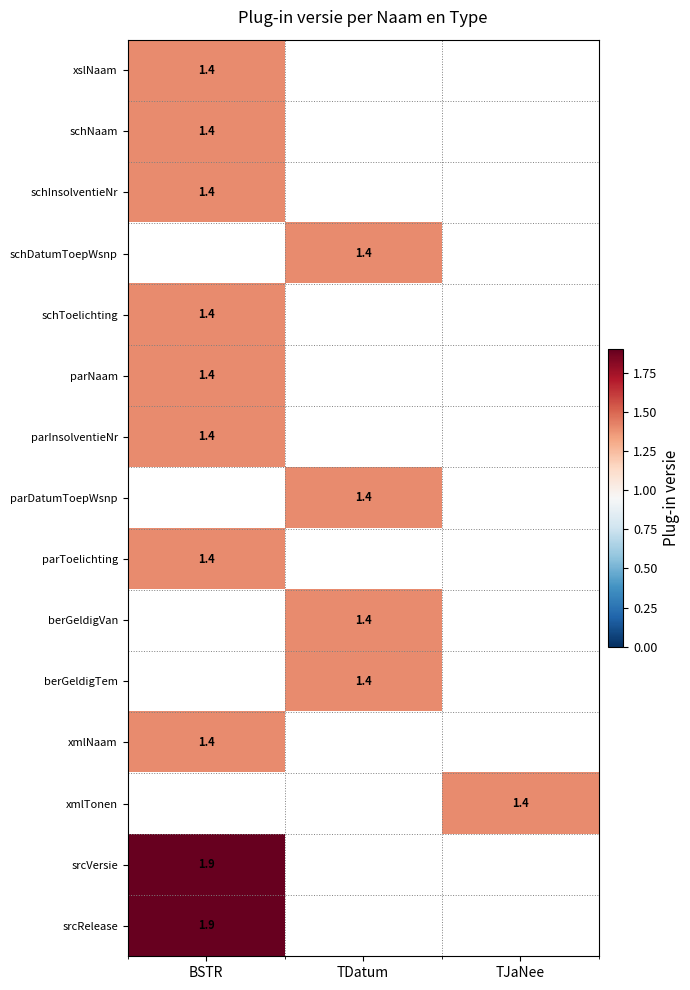

Is it true that schDatumToepWsnp equals 1.4 at TDatum?

True